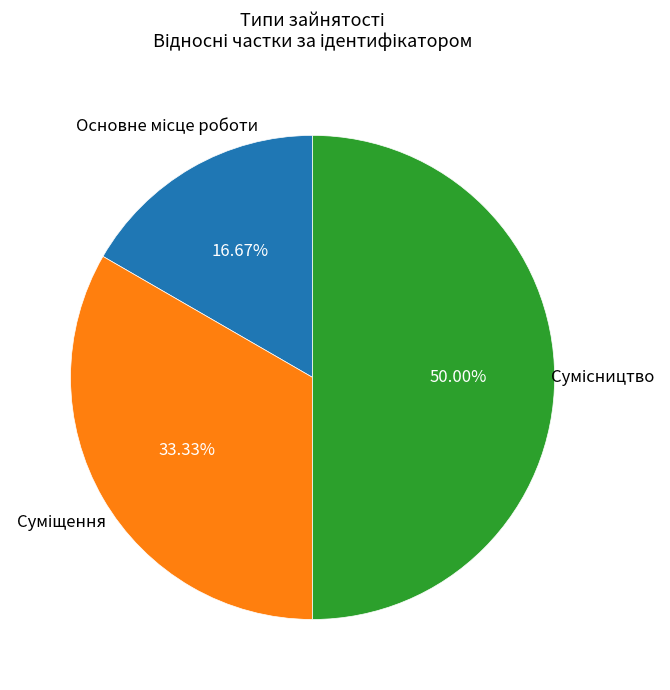

How many slices are in this pie chart?

3